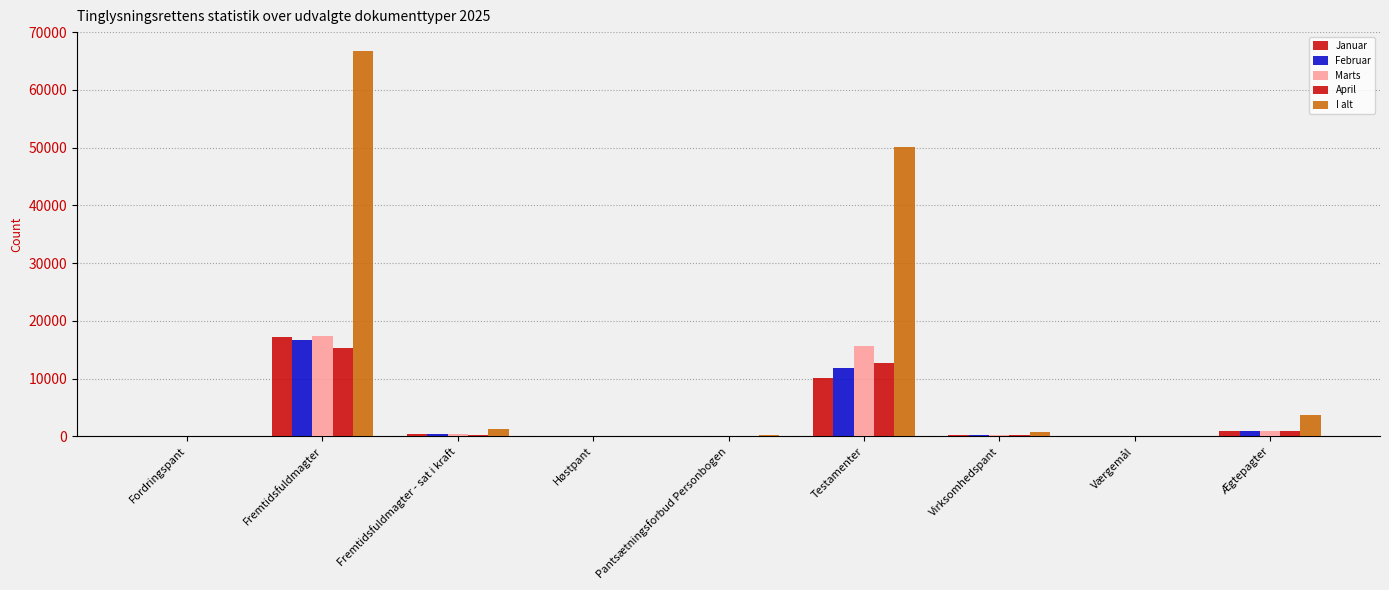

List the series in order of their peak value, lowest first.

April, Februar, Januar, Marts, I alt